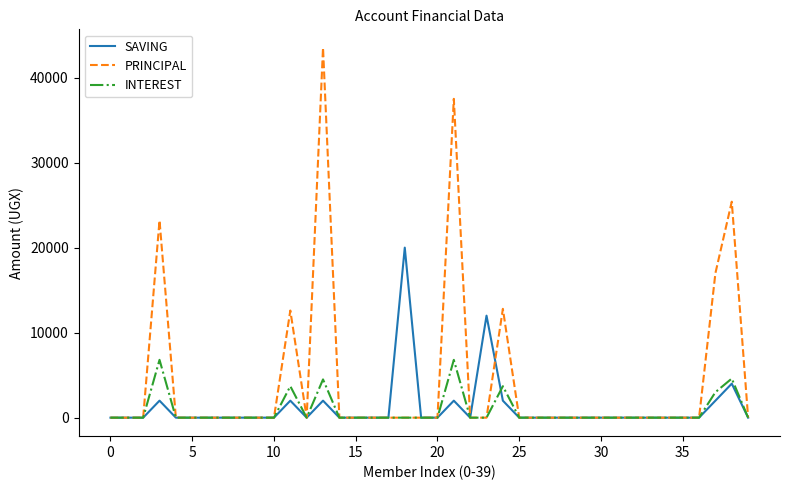

How many values in the INTEREST series exceed 0?

7